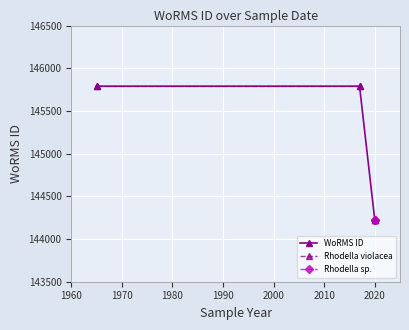

List the labels in order of value, largest first.

19-04-2017, 01-01-1965, 01-06-2020, 01-06-2020, 01-06-2020